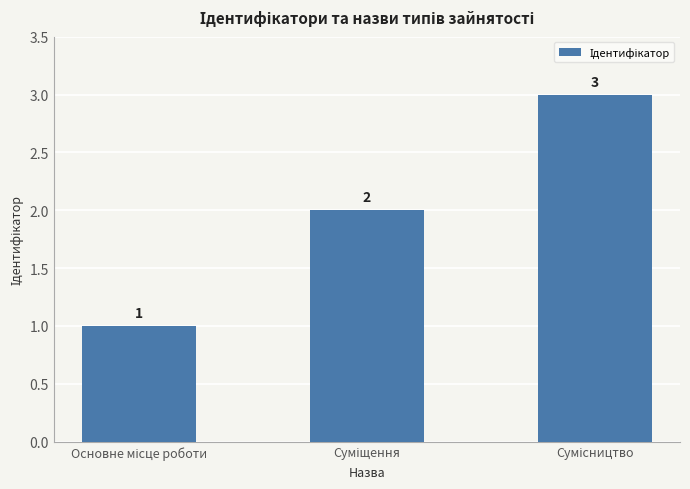

What is the difference between the maximum and second lowest values?

1